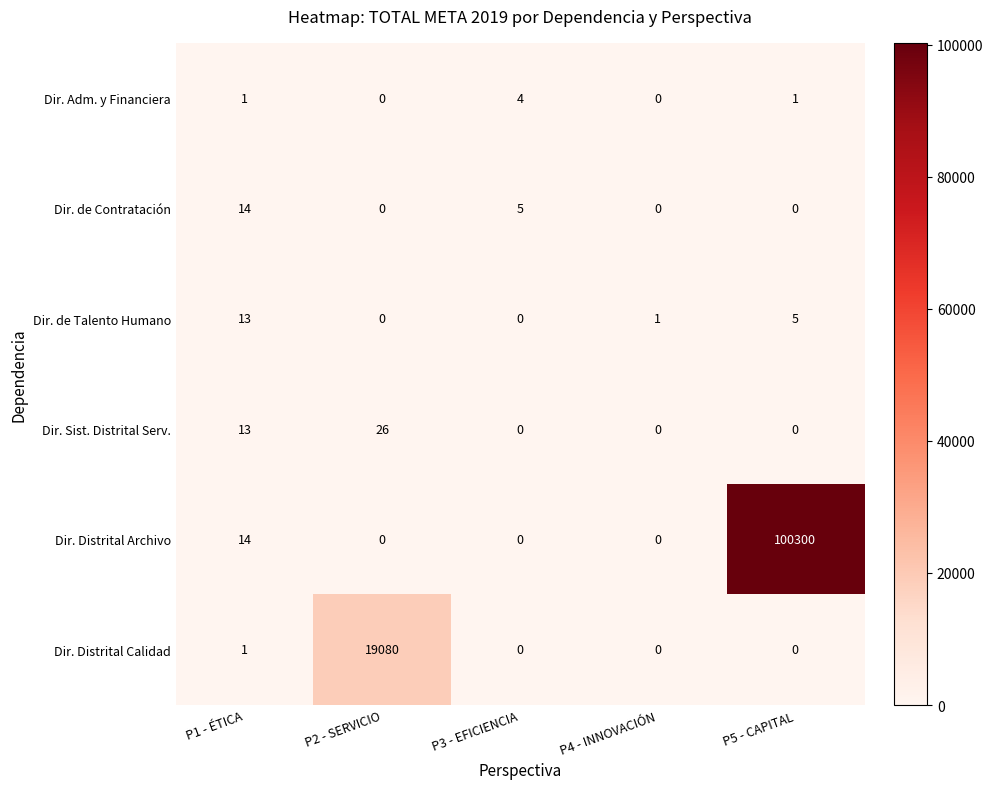

Which label corresponds to the largest value in the chart?

P5 - CAPITAL